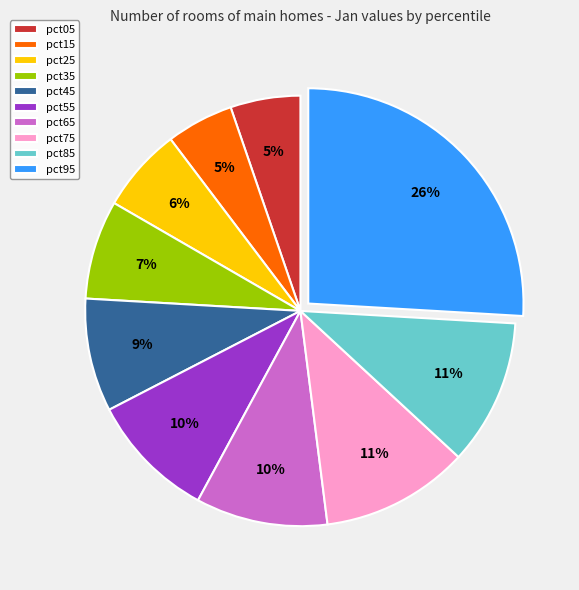

Does any single category account for the majority?

No